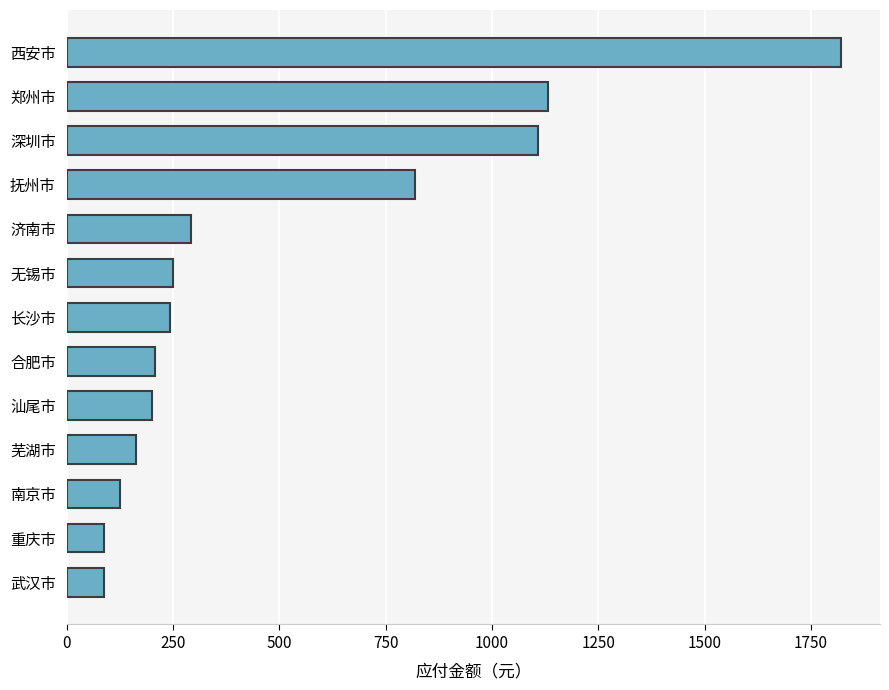

What is the approximate value at 南京市?

123.9